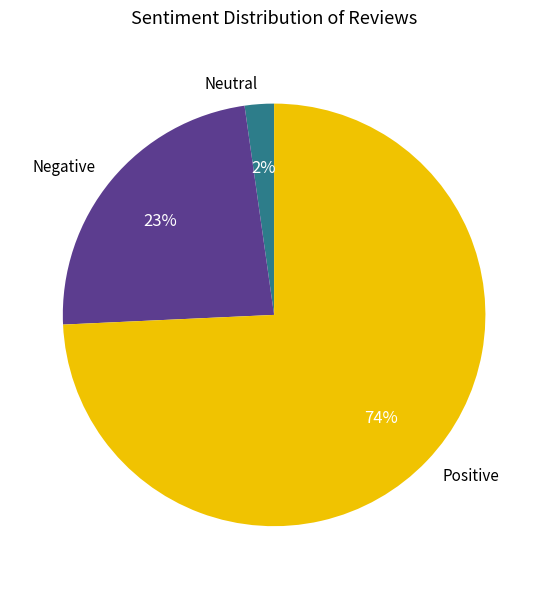

Which category accounts for the majority?

Positive